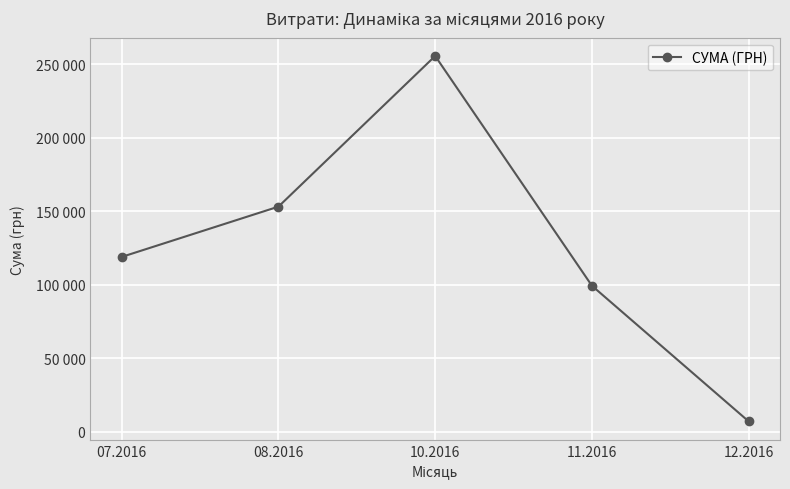

What is the difference between the maximum and minimum values?

248470.2